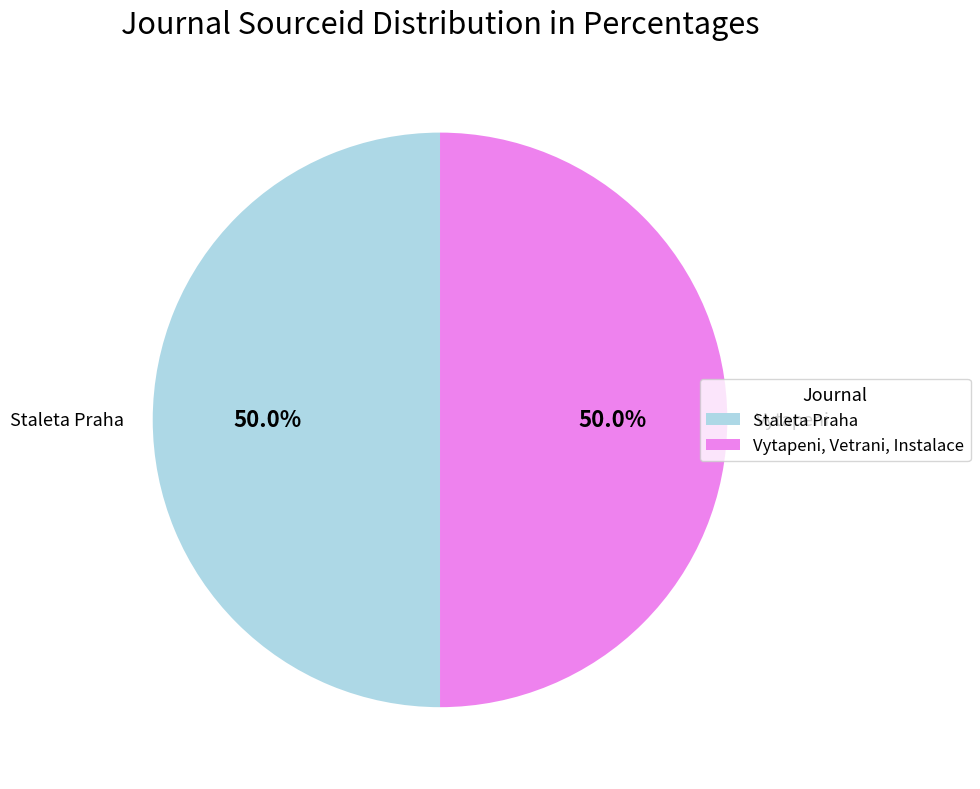

True or false: Staleta Praha accounts for 36% of the total.

False